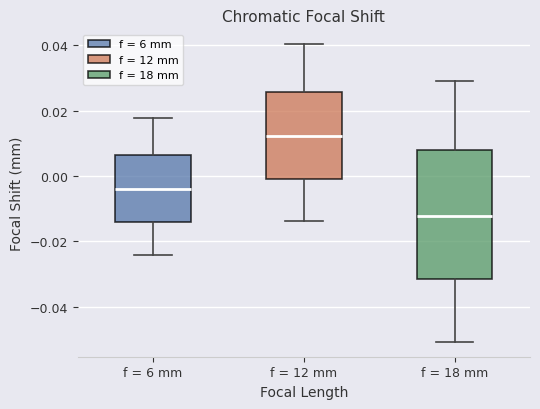

Which box has the highest median line?

f = 12 mm